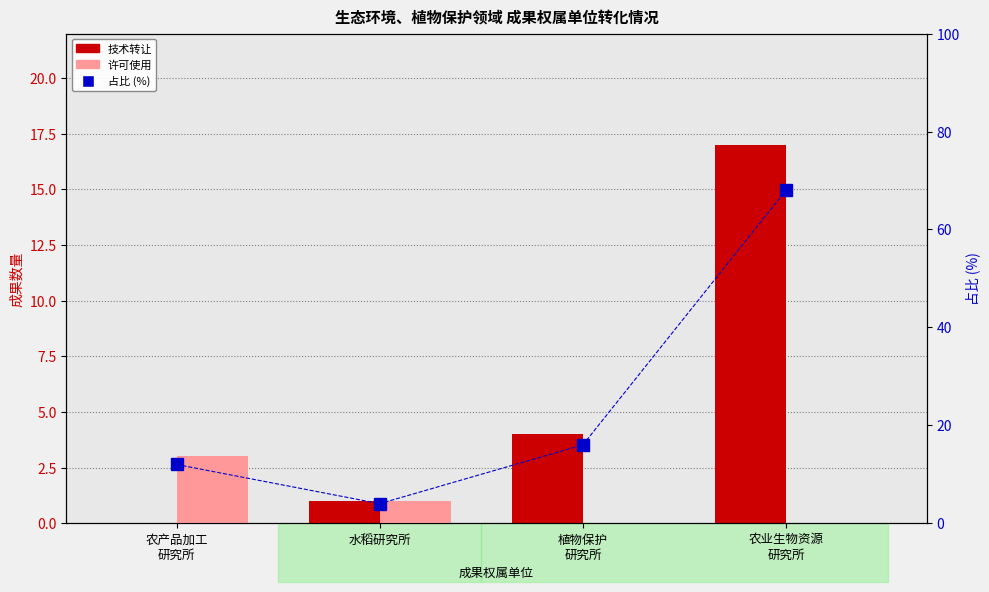

What is the average value of the 许可使用 series?

1